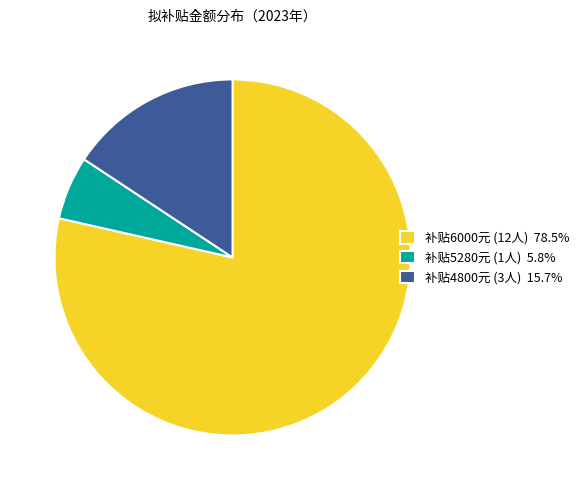

Does 补贴6000元 (12人) 78.5% represent more than half of the total?

Yes